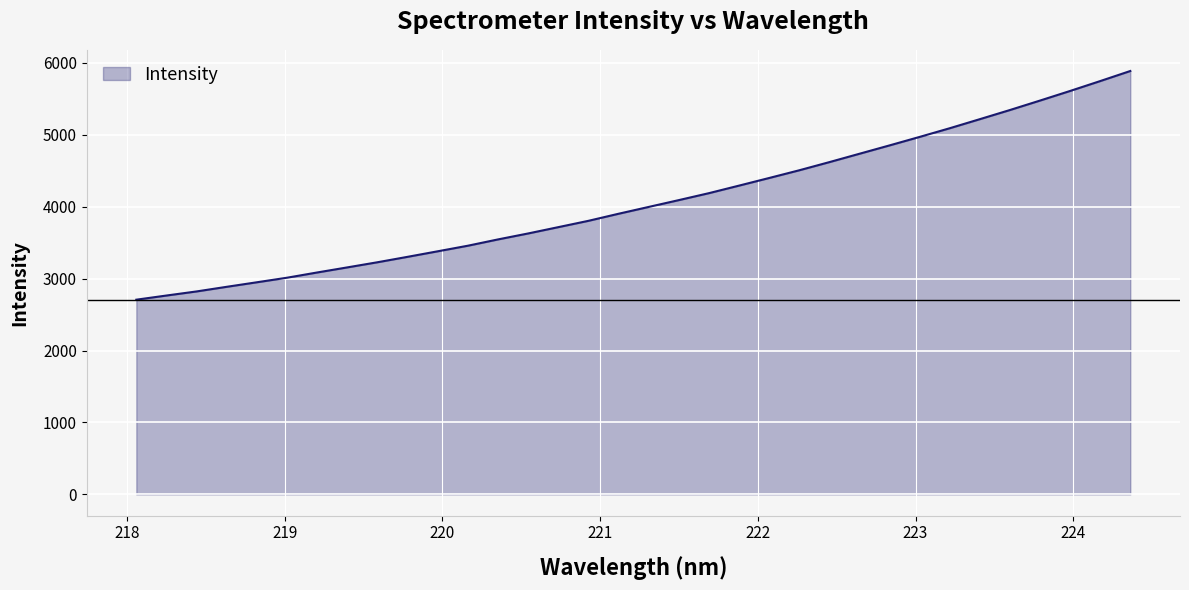

What is the minimum value shown in the chart?

2707.6